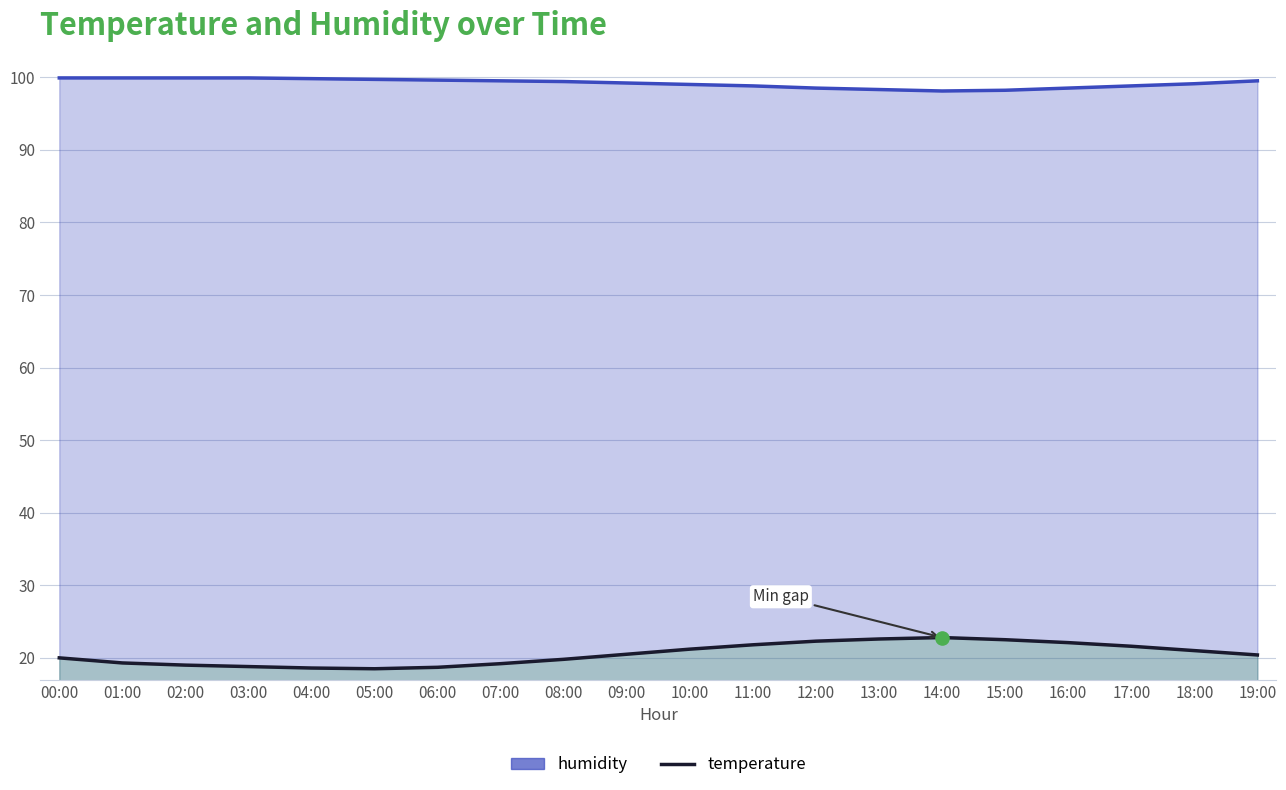

Which series contains the highest Y value?

humidity